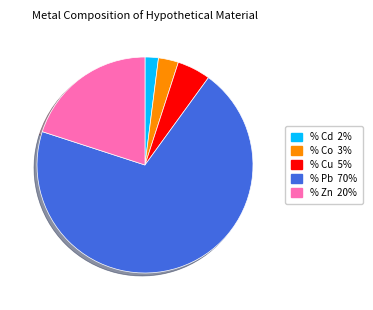

Is there any slice that represents more than half of the pie?

Yes